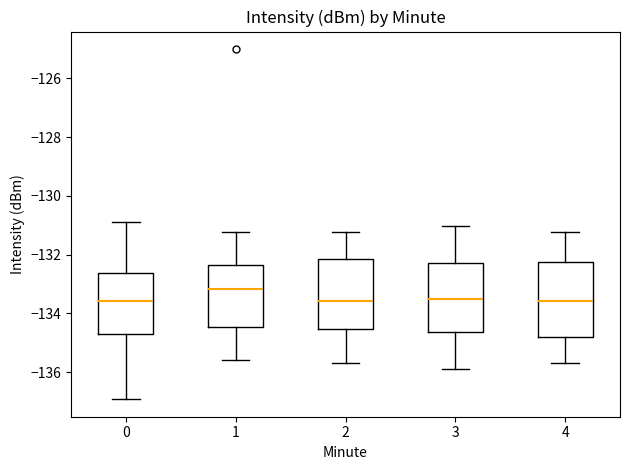

Reading left to right, read every box against the y-axis: the position of its median line, the range the box covers, and the ends of its whiskers. The values are not printed on the chart, so give them approximately, as read against the axis.

0: median -133.6, box -134.8 to -132.6, whiskers -137.0 to -130.8
1: median -133.2, box -134.4 to -132.4, whiskers -135.6 to -131.2
2: median -133.6, box -134.6 to -132.2, whiskers -135.6 to -131.2
3: median -133.6, box -134.6 to -132.2, whiskers -136.0 to -131.0
4: median -133.6, box -134.8 to -132.2, whiskers -135.6 to -131.2